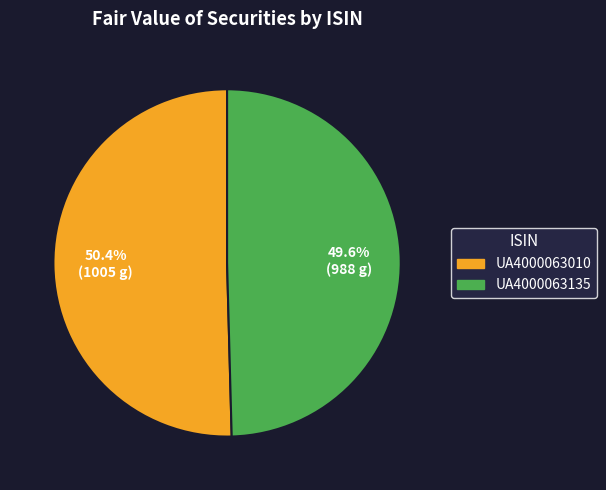

Combined, what portion of the pie is UA4000063010 and UA4000063135?

100.0%